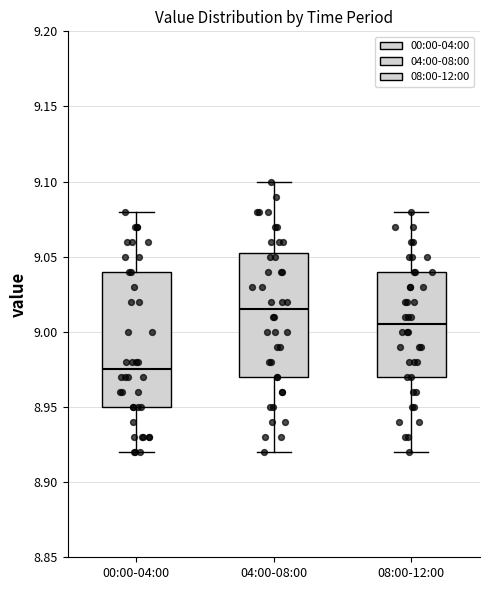

Reading left to right, transcribe this box plot: for each box, give where its median line is, the range the box spans, and where its two whiskers end, as read against the y-axis. The values are not printed on the chart, so give them approximately, as read against the axis.

00:00-04:00: median 8.975, box 8.950 to 9.040, whiskers 8.920 to 9.080
04:00-08:00: median 9.015, box 8.970 to 9.055, whiskers 8.920 to 9.100
08:00-12:00: median 9.005, box 8.970 to 9.040, whiskers 8.920 to 9.080